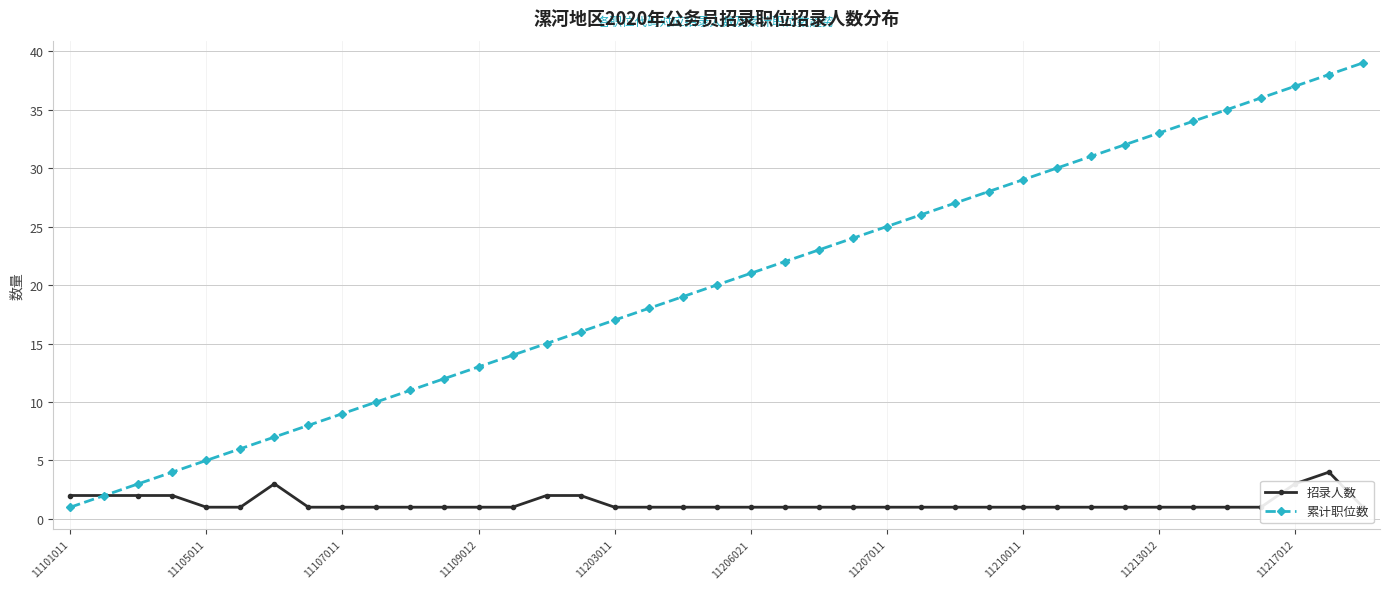

What are all the series names shown in the legend?

招录人数, 累计职位数